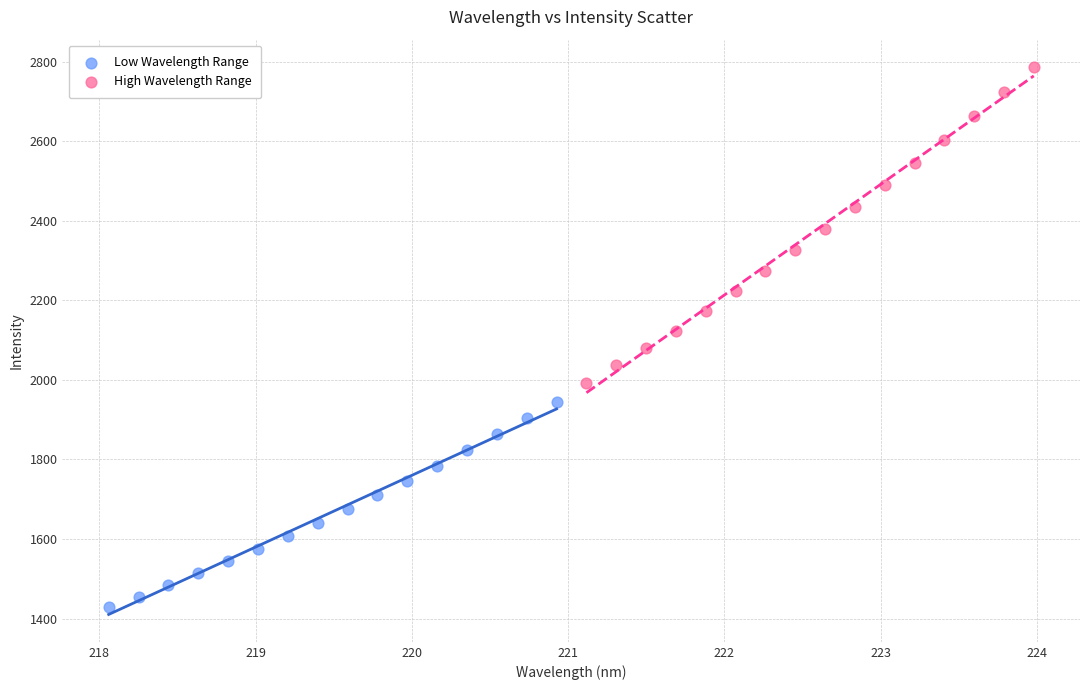

Which series has the largest Y range (max minus min)?

High Wavelength Range